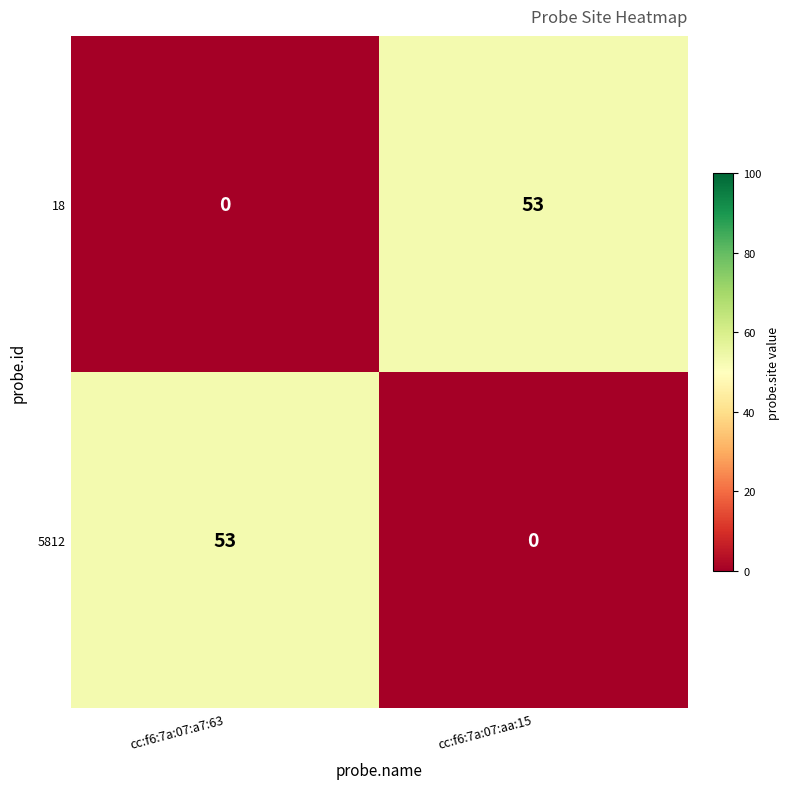

List the labels in order of 18 value, largest first.

cc:f6:7a:07:aa:15, cc:f6:7a:07:a7:63